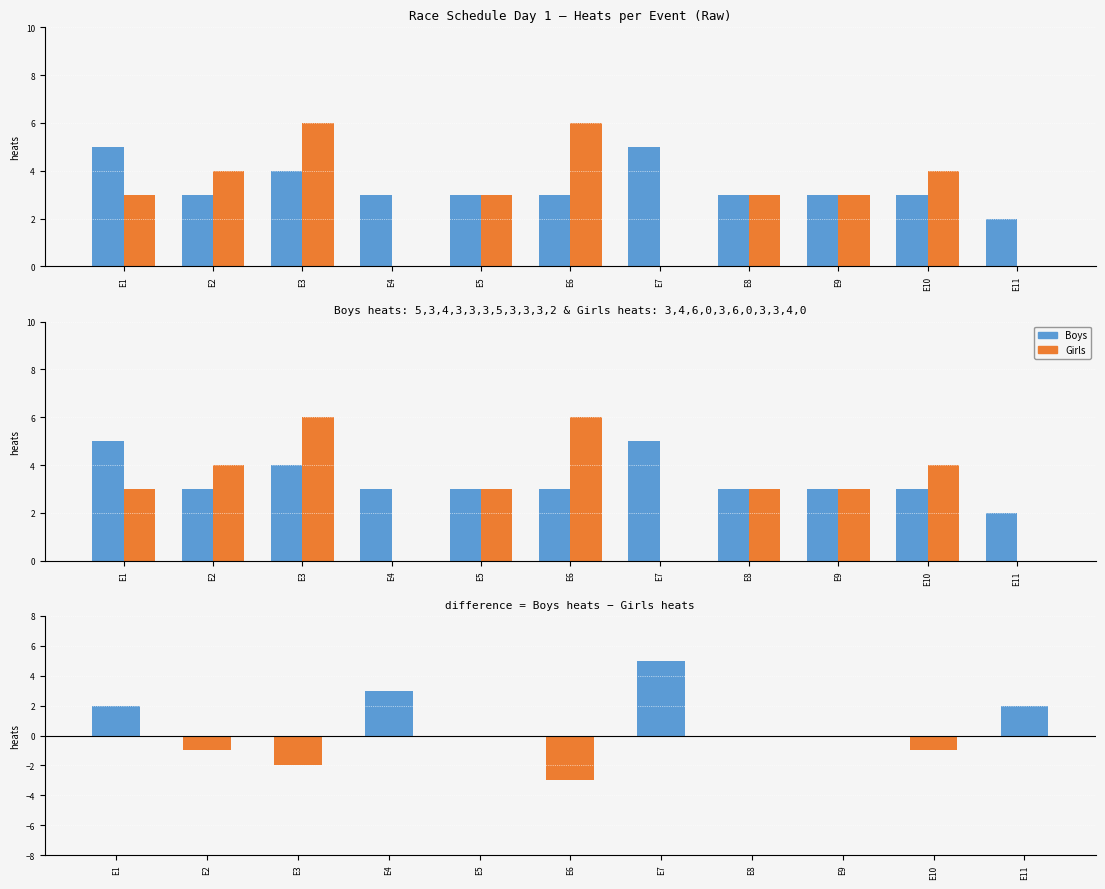

The Difference (Boys - Girls) series shows 0 at E9. True or false?

True